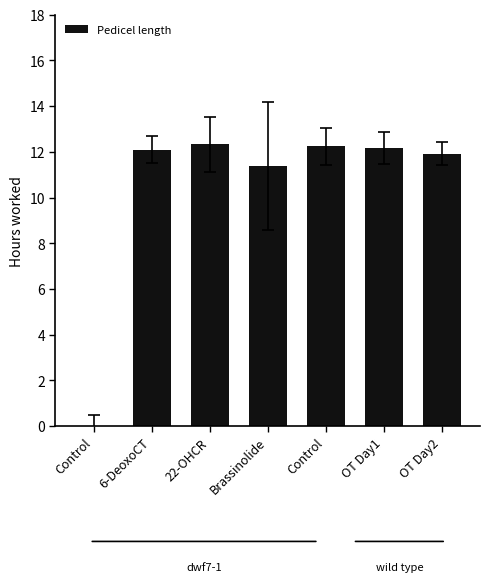

Count the number of categories in the chart.

7